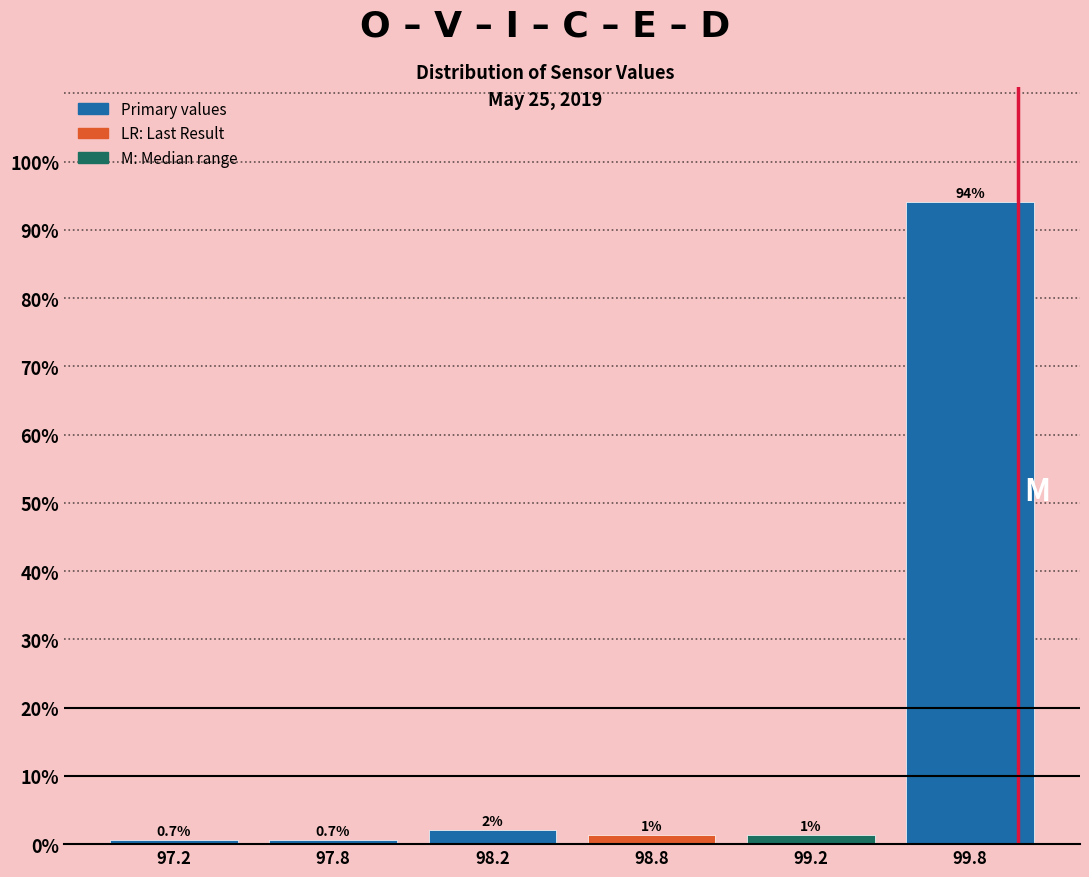

The value at 99.8 is 122.9. True or false?

False